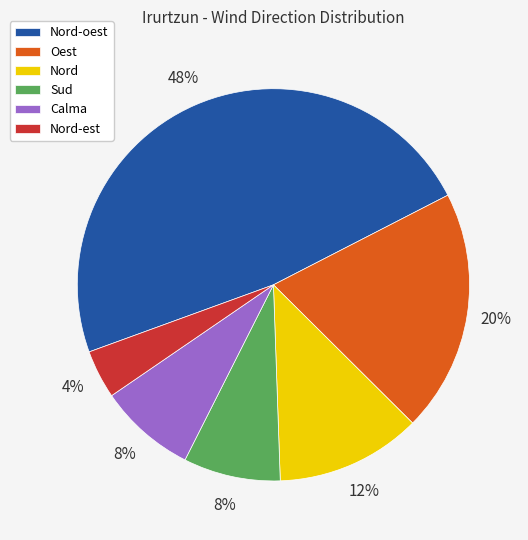

How many slices are in this pie chart?

6